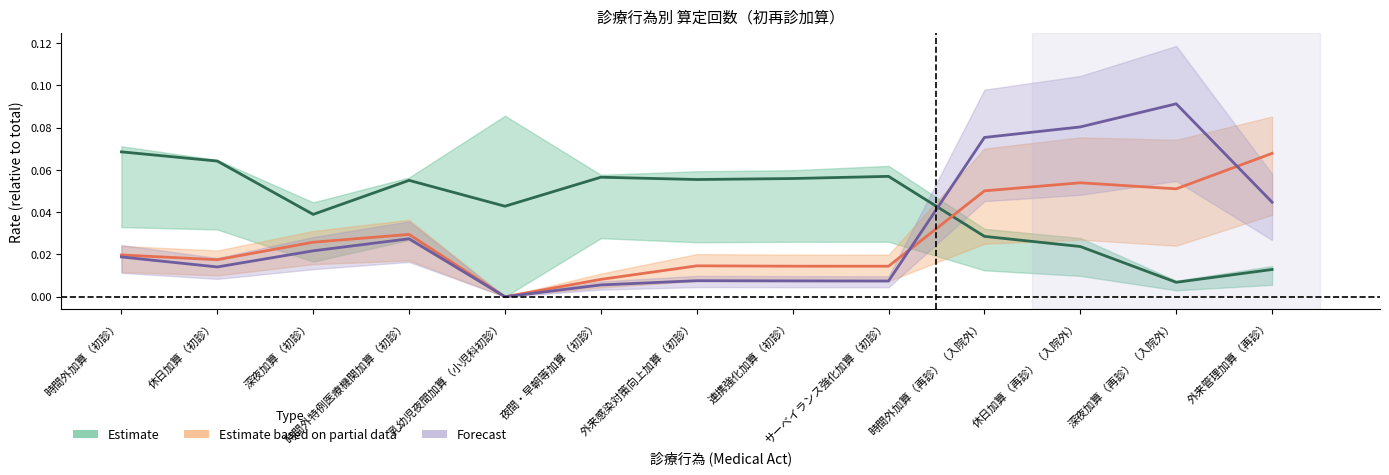

At which category does the chart reach its minimum across all series?

乳幼児夜間加算（小児科初診）